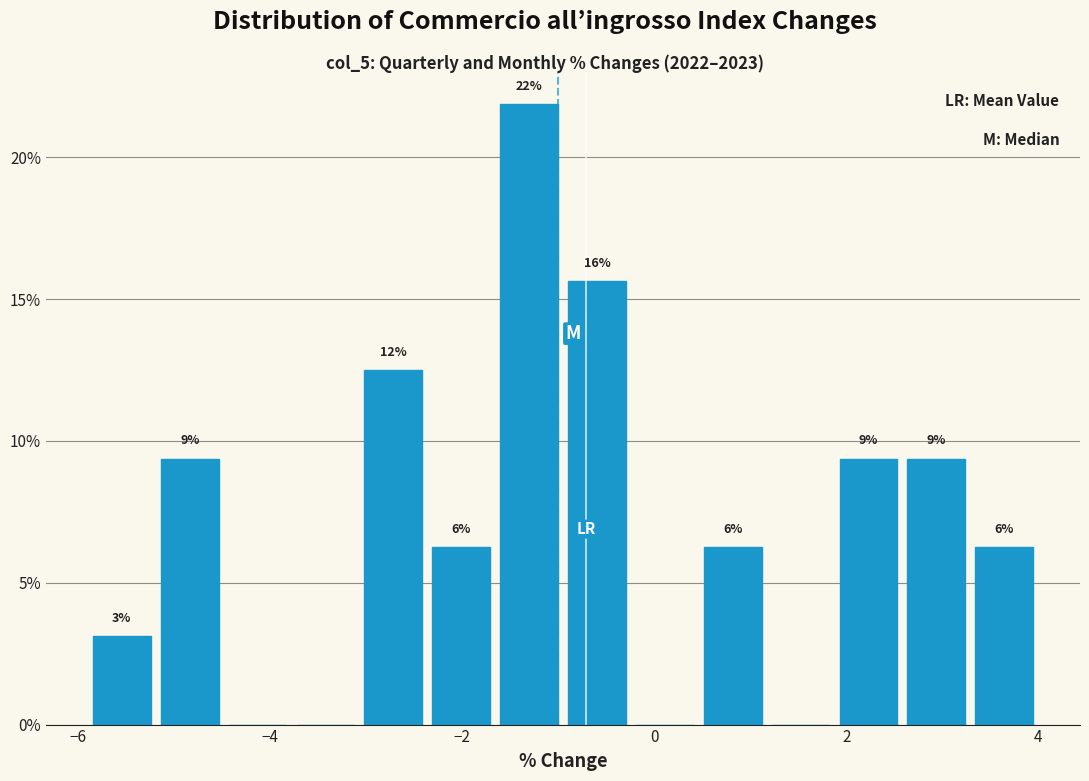

Around what value on the x-axis is the tallest bar? Give the approximate position of its centre, as read against the axis.

-1.4